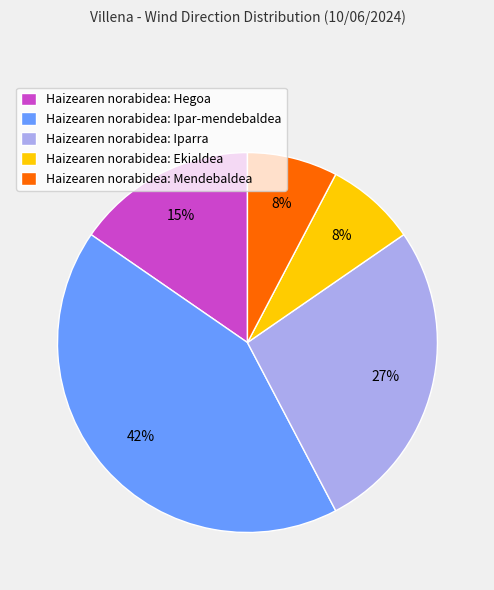

How many segments does this pie chart have?

5